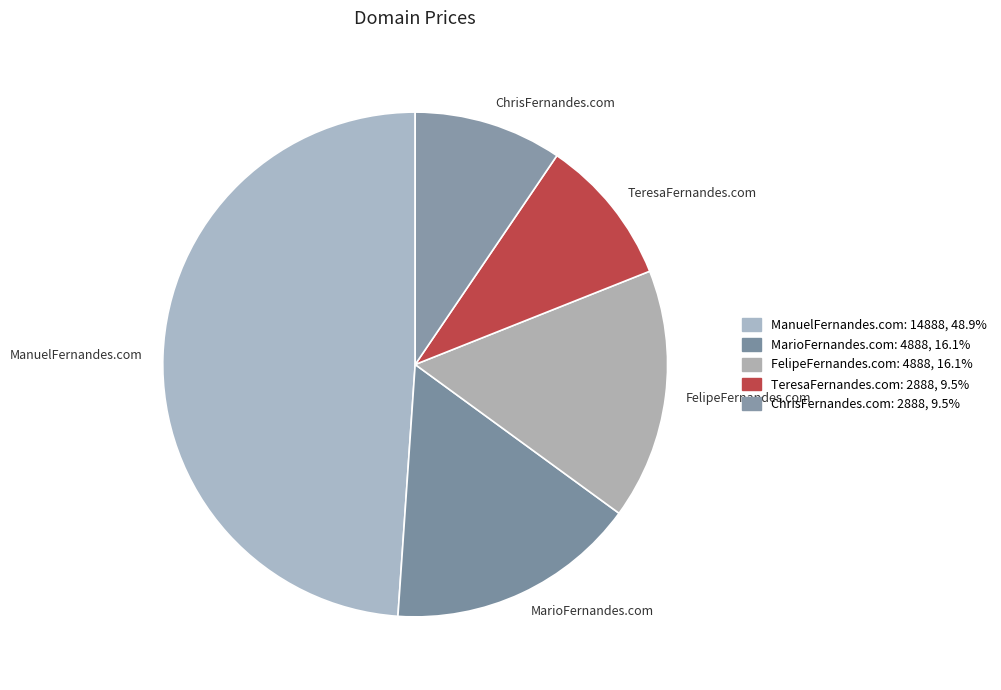

The TeresaFernandes.com slice represents 22% of the pie. True or false?

False